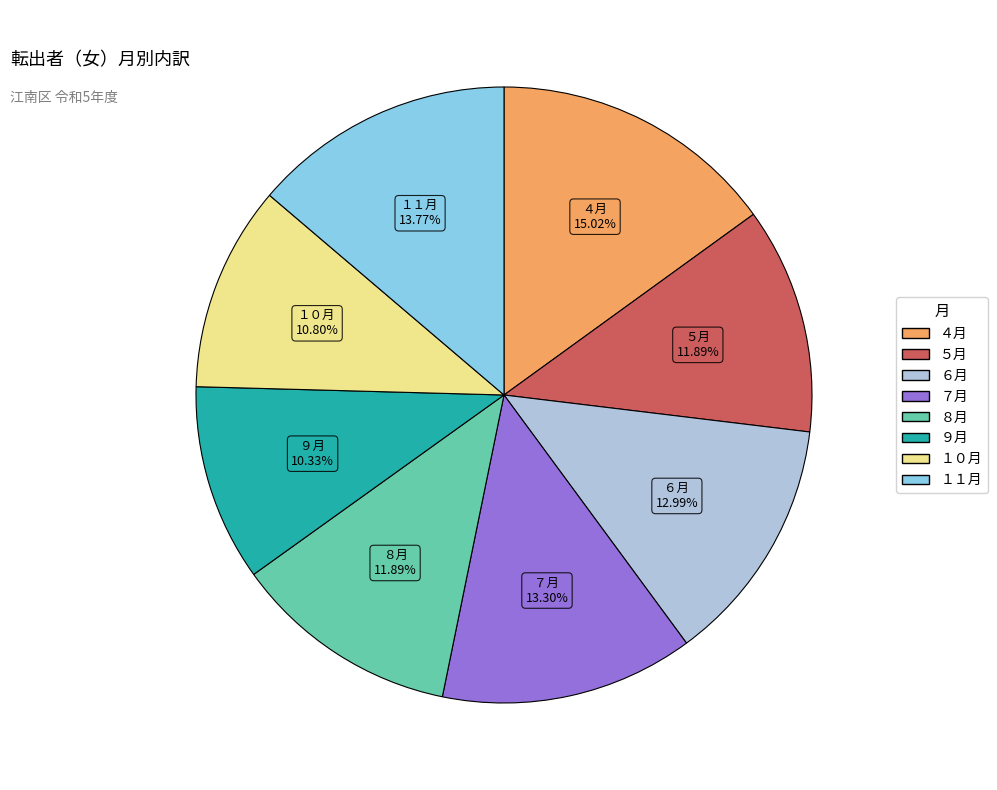

Does any single category account for the majority?

No